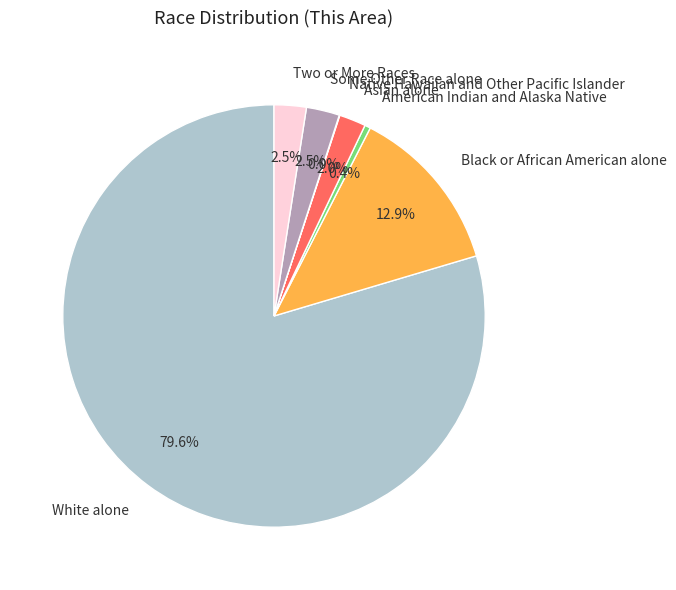

Which category has the biggest portion of the pie?

White alone